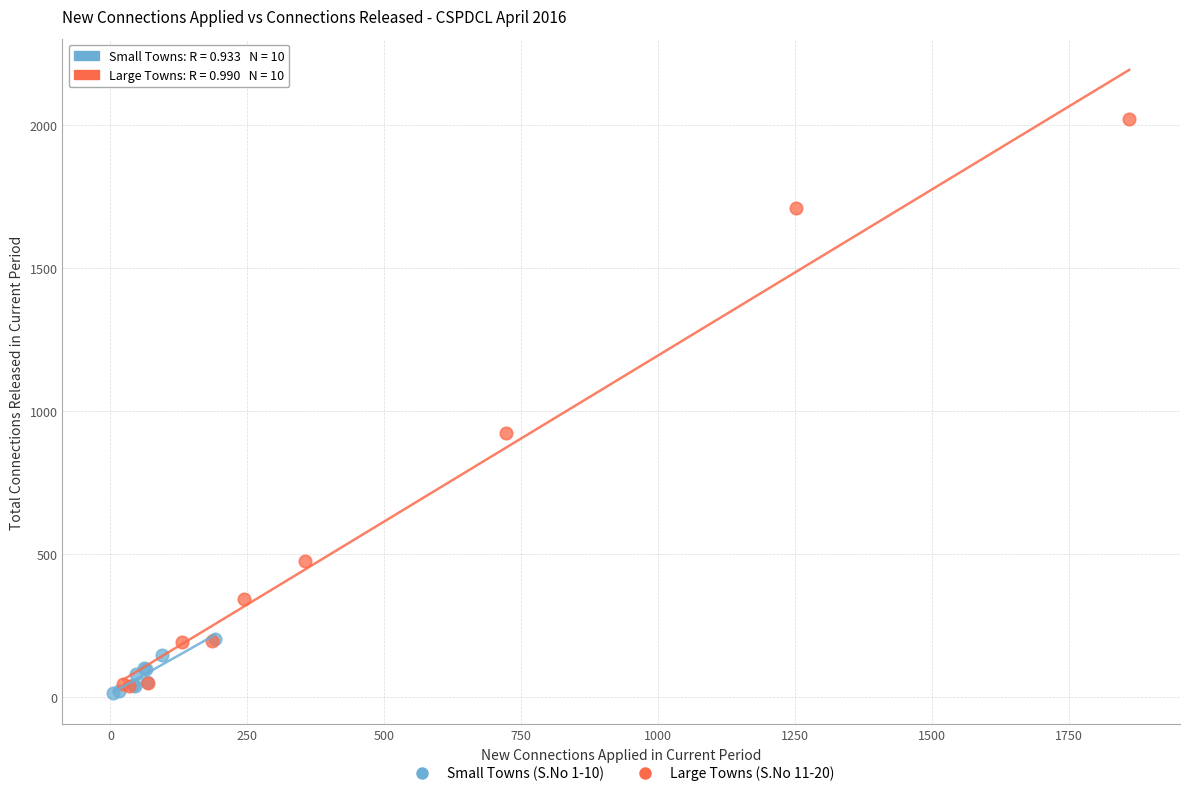

Which series has the largest Y range (max minus min)?

Large Towns (S.No 11-20)